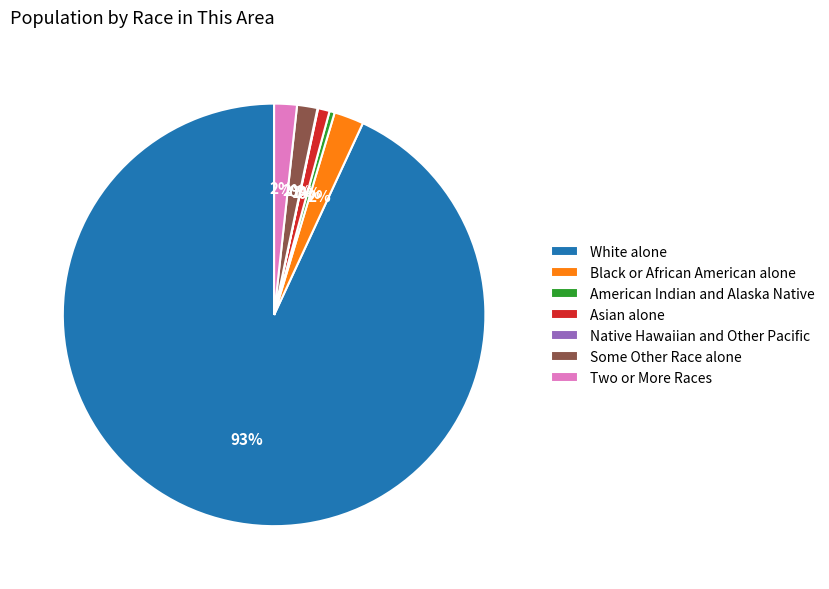

Which slice is the largest?

White alone